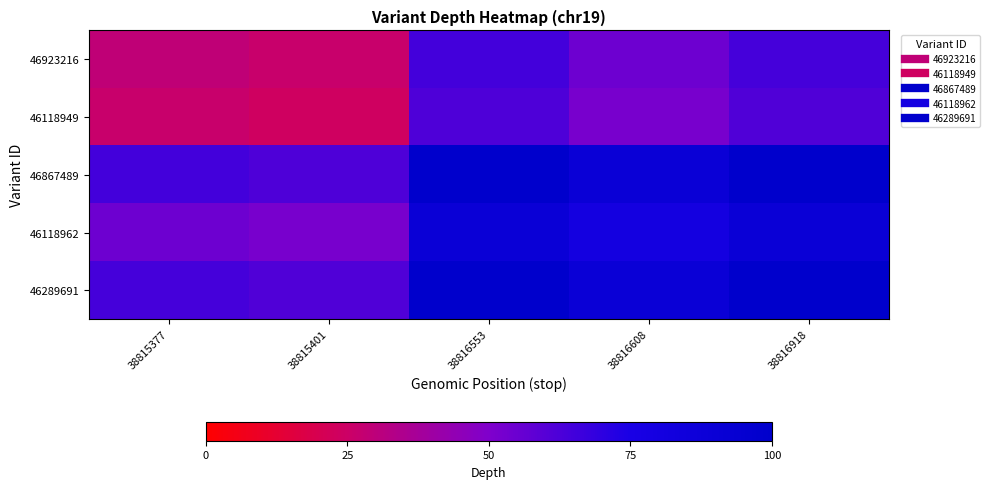

Which series changed the most between 38816608 and 38816918?

46923216